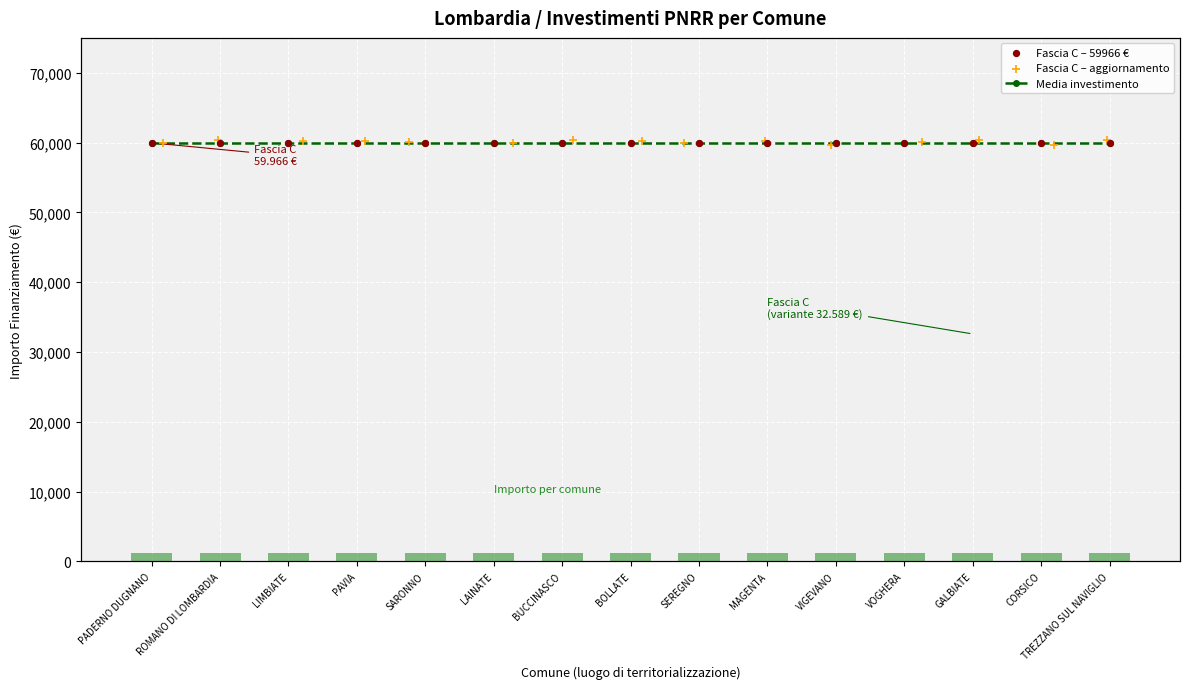

Which series reaches the maximum Y coordinate?

Fascia C – aggiornamento